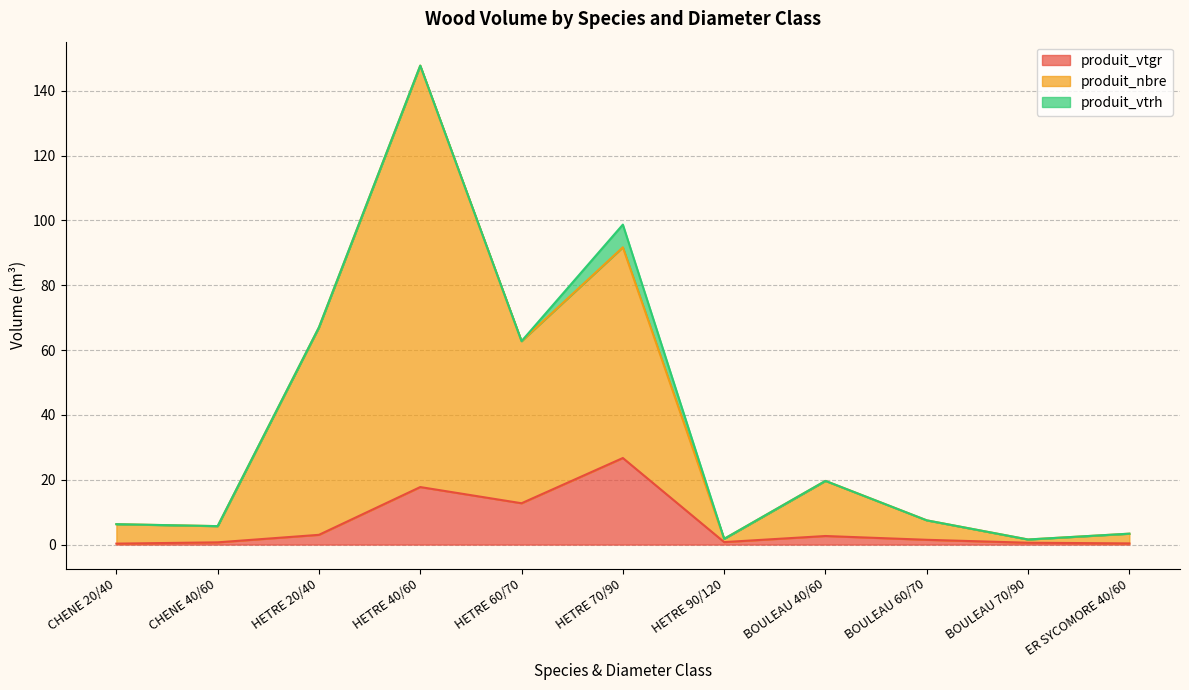

Which series has the largest range (max minus min)?

produit_nbre